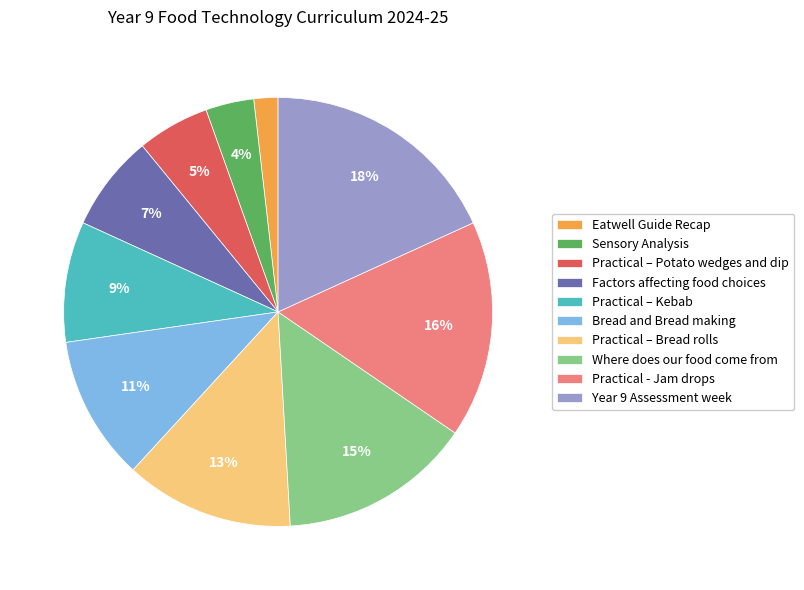

Which category has the smallest portion of the pie?

Eatwell Guide Recap